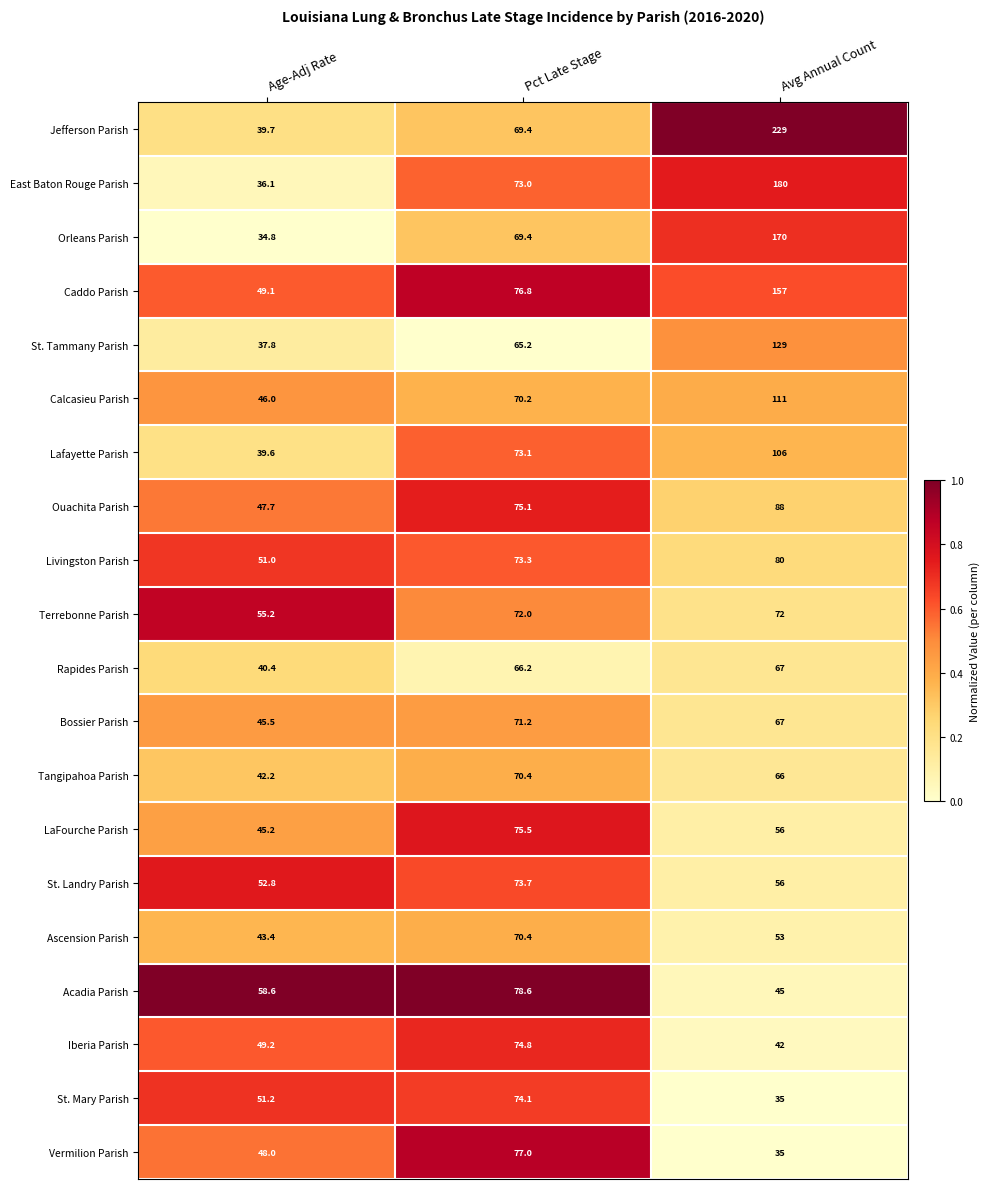

What is the total value across all series at Pct Late Stage?

1449.4